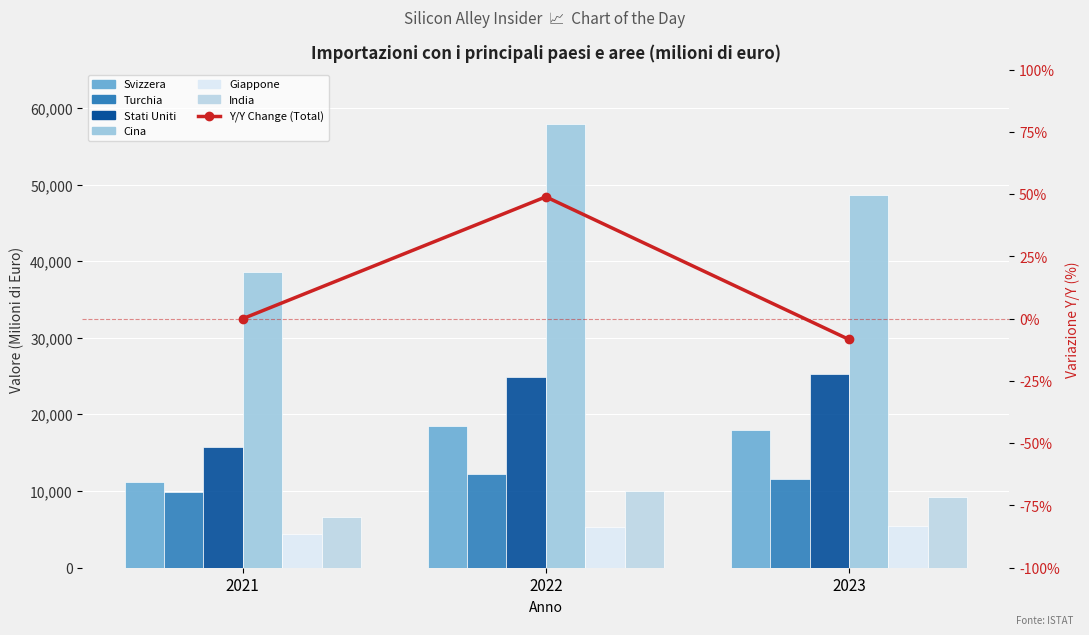

At which category is the sum across all series the highest?

2022